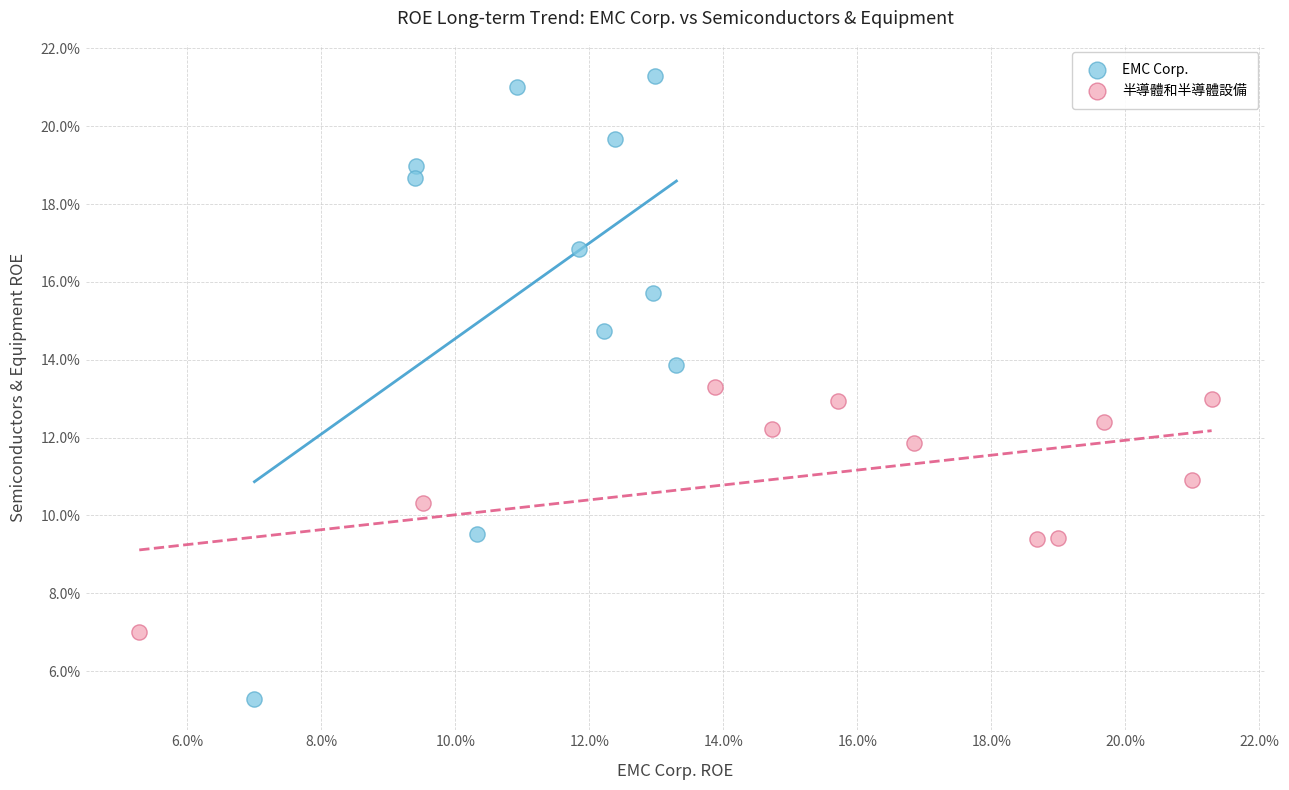

Which series reaches the maximum Y coordinate?

EMC Corp.